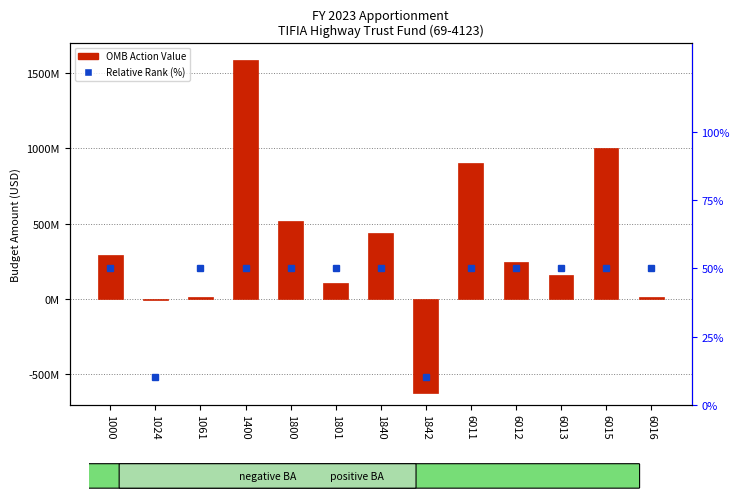

The value of OMB Action Value at 1801 is 109058654. True or false?

True